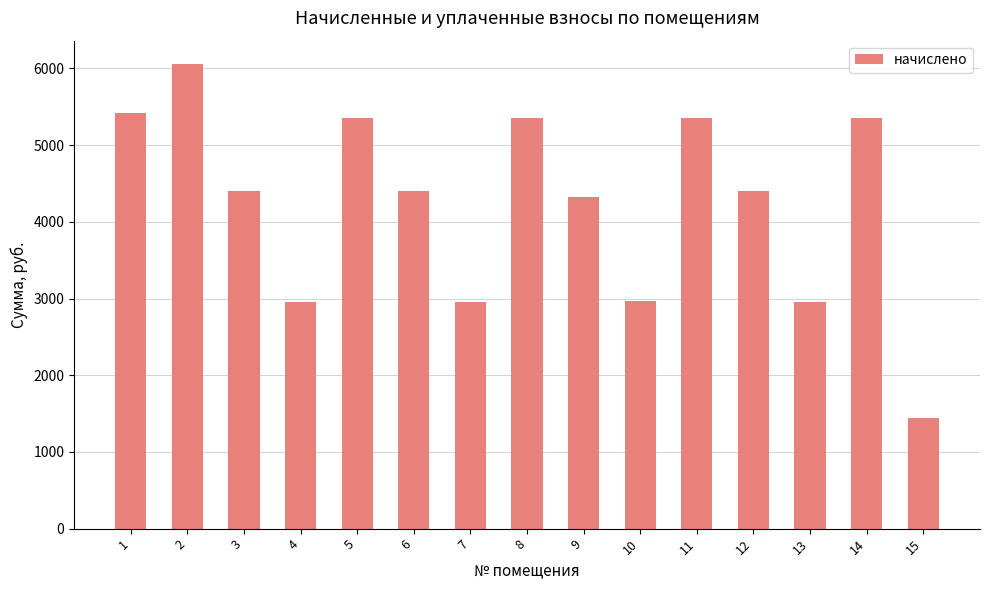

Read the value at 12.

4395.5